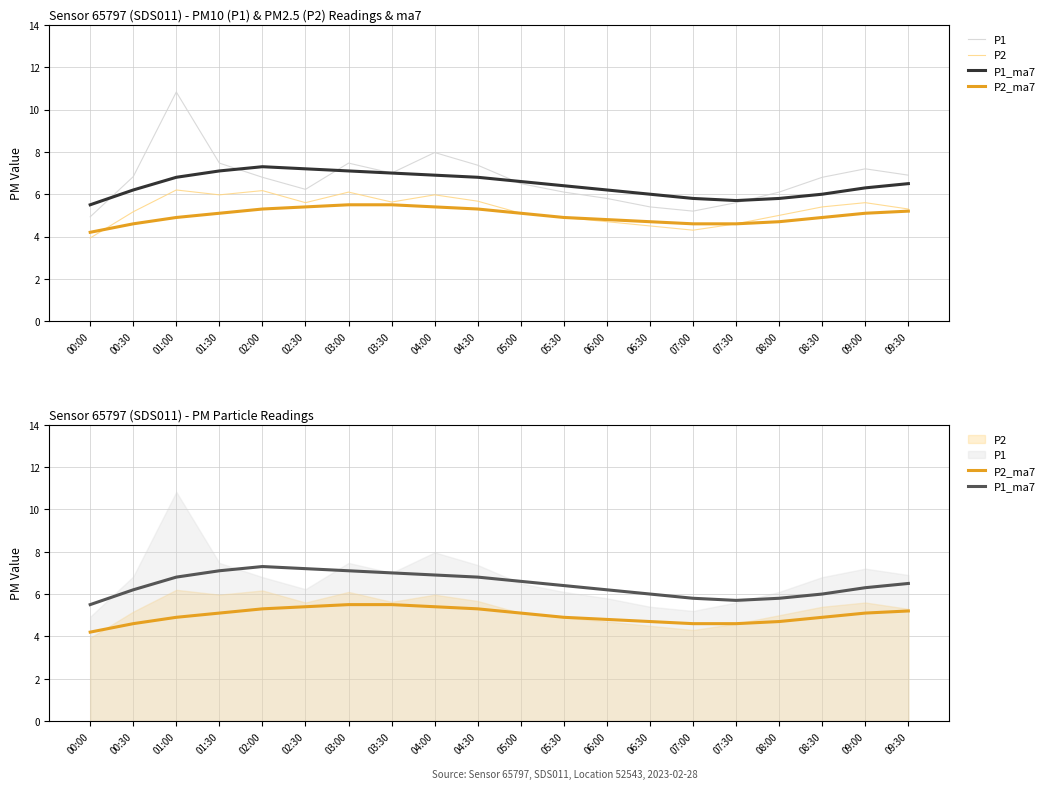

What position from the left is 04:30?

10